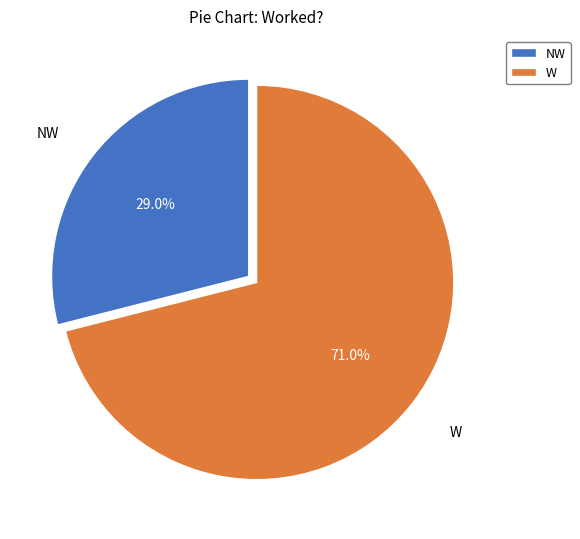

Which slice is the largest?

W